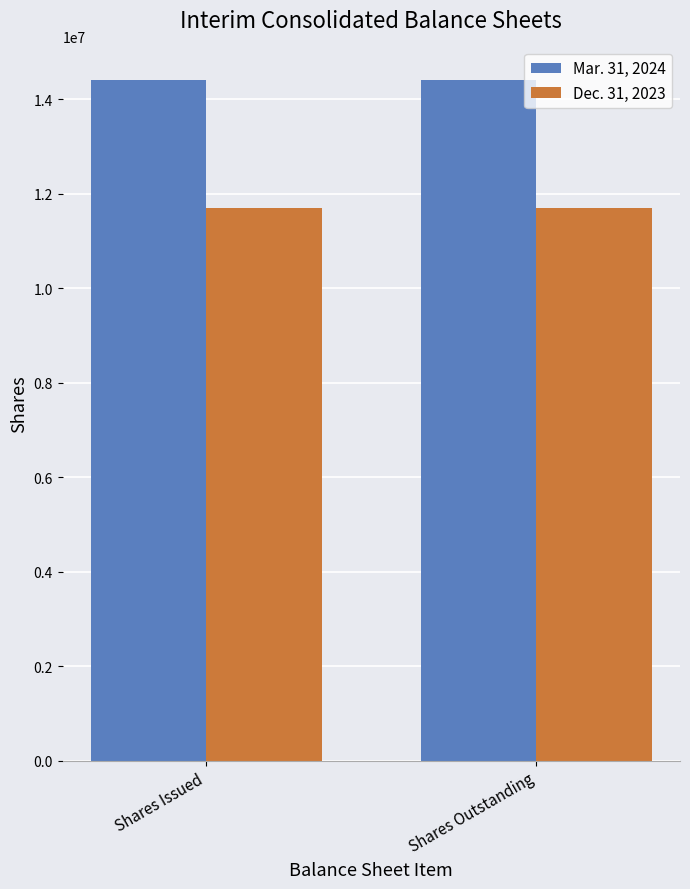

What is the spread (max minus min) of values at Shares Outstanding?

2691647